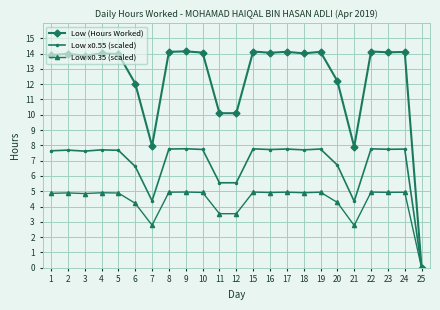

What is the maximum value shown in the chart?

14.1